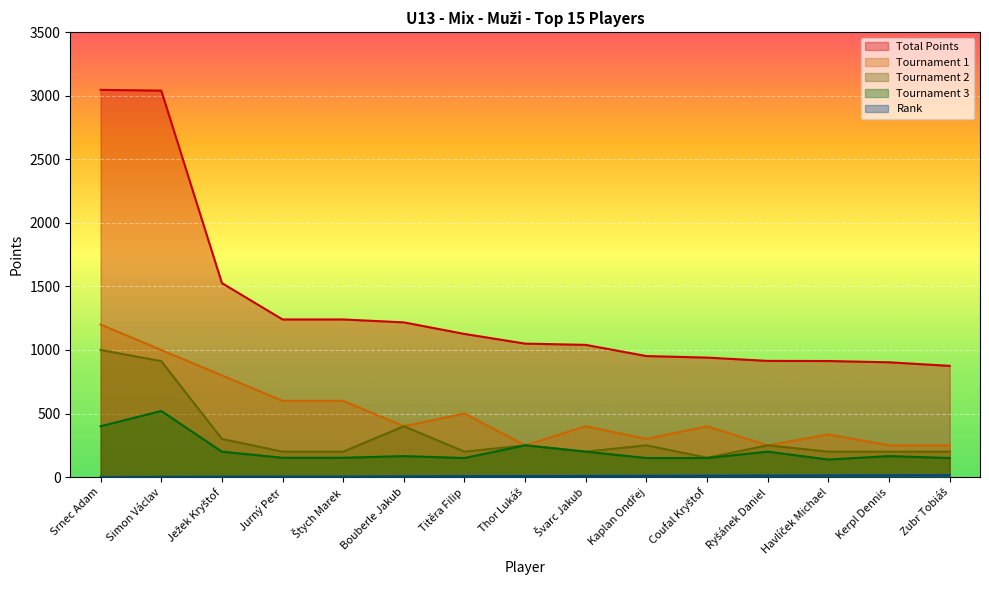

Does the chart display data point markers on the line(s)?

No